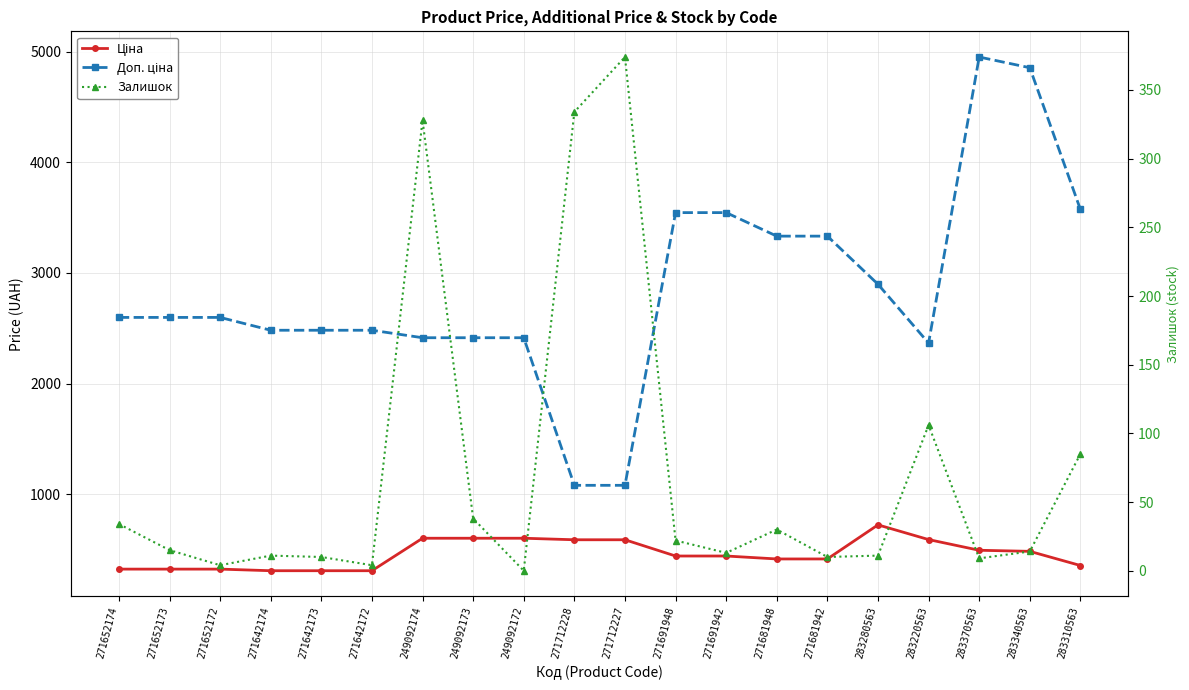

Reading left to right, transcribe all the data shown in this chart.

Ціна: 271652174=324.8	271652173=324.8	271652172=324.8	271642174=310.3	271642173=310.3	271642172=310.3	249092174=603.7	249092173=603.7	249092172=603.7	271712228=589.9	271712227=589.9	271691948=443.1	271691942=443.1	271681948=416.6	271681942=416.6	283280563=724.5	283220563=591.6	283370563=495.0	283340563=485.4	283310563=357.4
Доп. ціна: 271652174=2598.3	271652173=2598.3	271652172=2598.3	271642174=2482.4	271642173=2482.4	271642172=2482.4	249092174=2414.8	249092173=2414.8	249092172=2414.8	271712228=1081.7	271712227=1081.7	271691948=3545.0	271691942=3545.0	271681948=3332.5	271681942=3332.5	283280563=2897.8	283220563=2366.5	283370563=4950.4	283340563=4853.8	283310563=3573.9
Залишок: 271652174=34.0	271652173=15.0	271652172=4.0	271642174=11.0	271642173=10.0	271642172=4.0	249092174=328.0	249092173=38.0	249092172=0.0	271712228=334.0	271712227=374.0	271691948=22.0	271691942=13.0	271681948=30.0	271681942=10.0	283280563=11.0	283220563=106.0	283370563=9.0	283340563=14.0	283310563=85.0